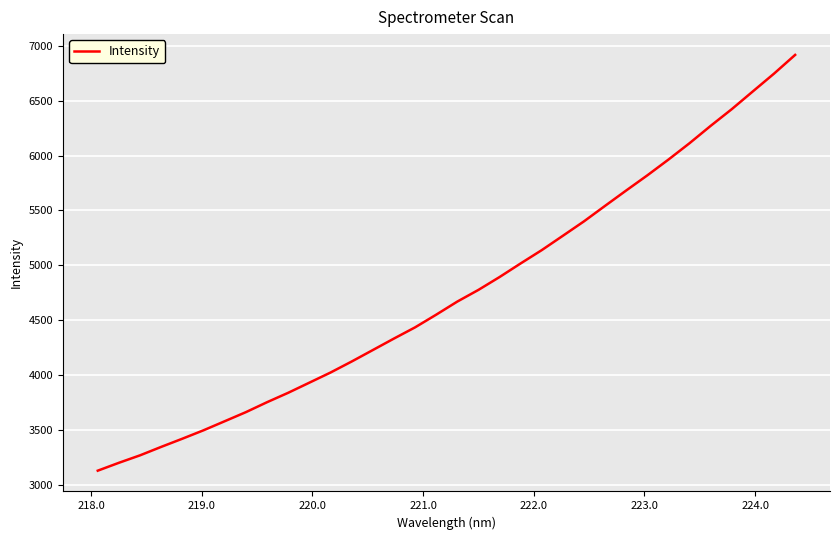

What is the minimum value shown in the chart?

3131.5